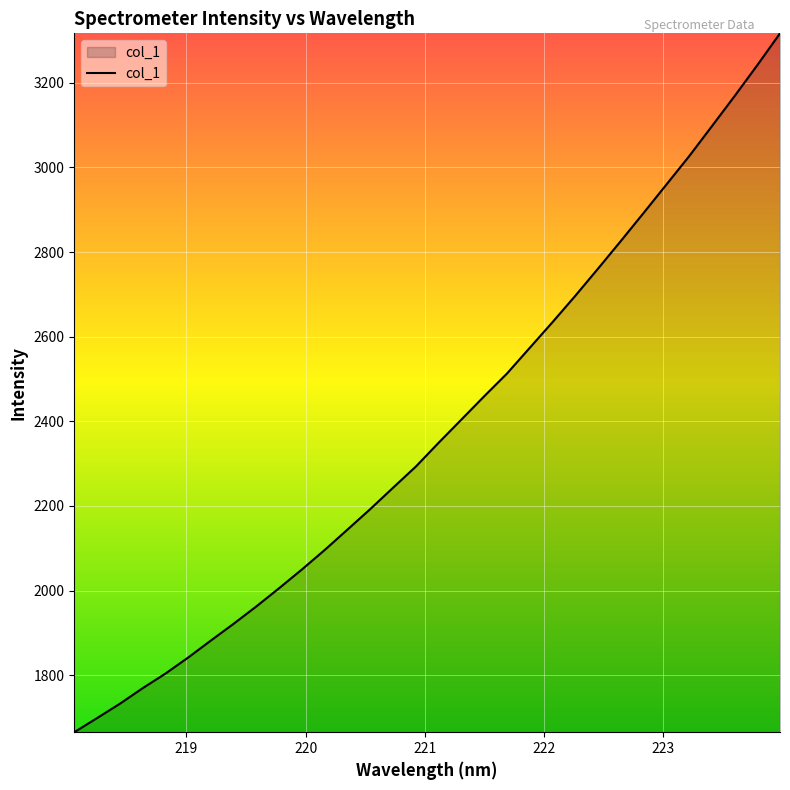

What is the difference between the maximum and minimum values?

1651.7